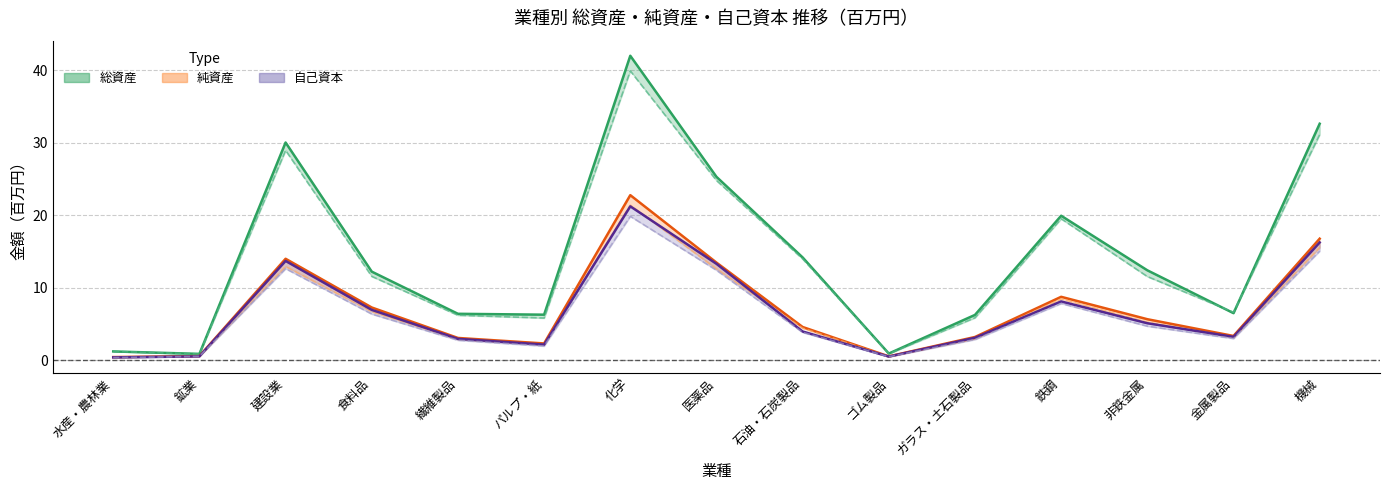

At which label does 総資産2020 first exceed 11?

建設業